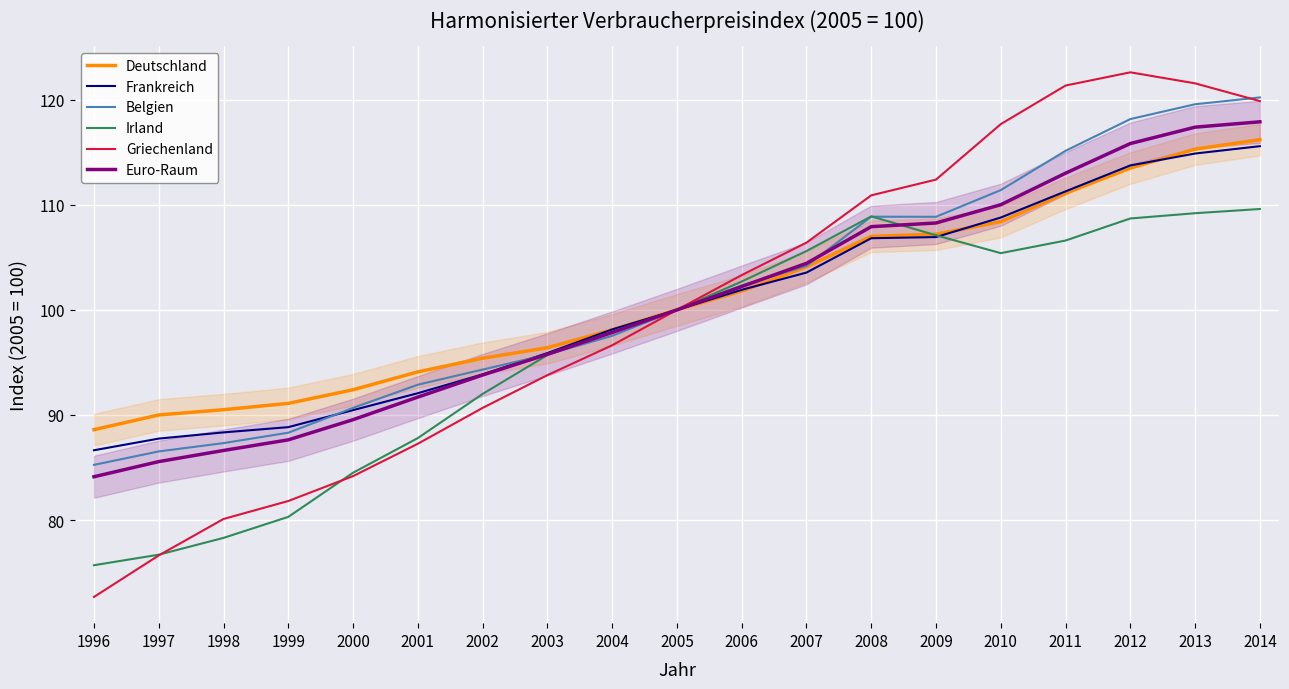

Which has a higher value, 2003 or 2001?

2003